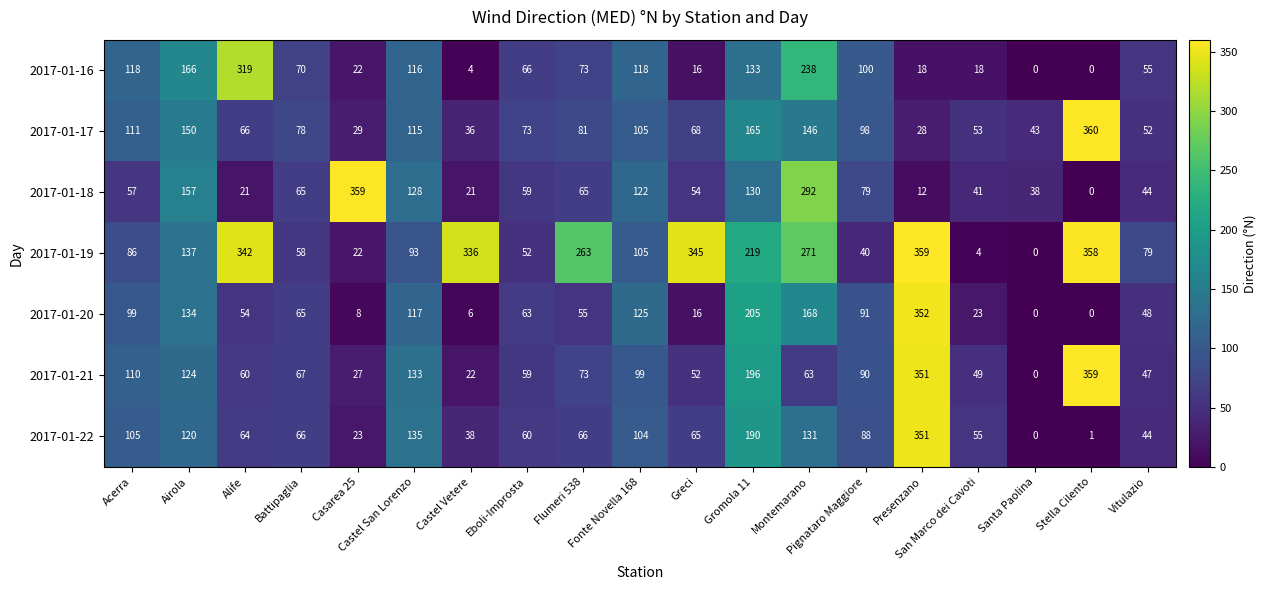

Which series has the largest total across all categories?

2017-01-19